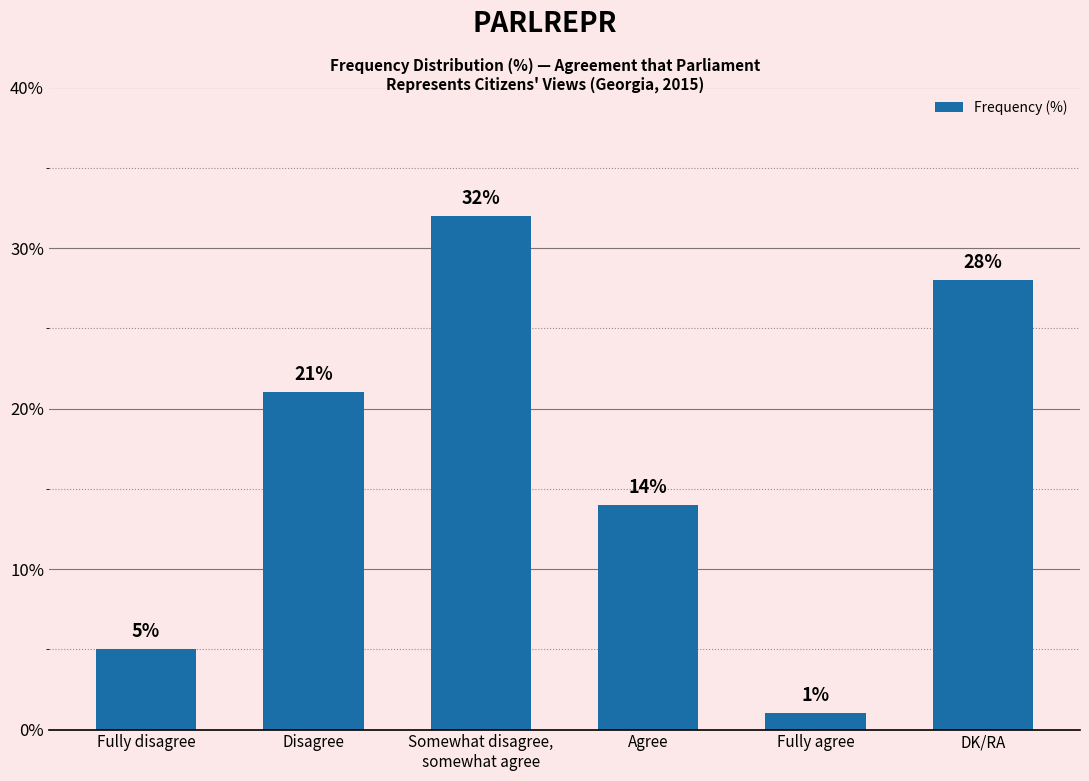

Count the number of data series in this chart.

1